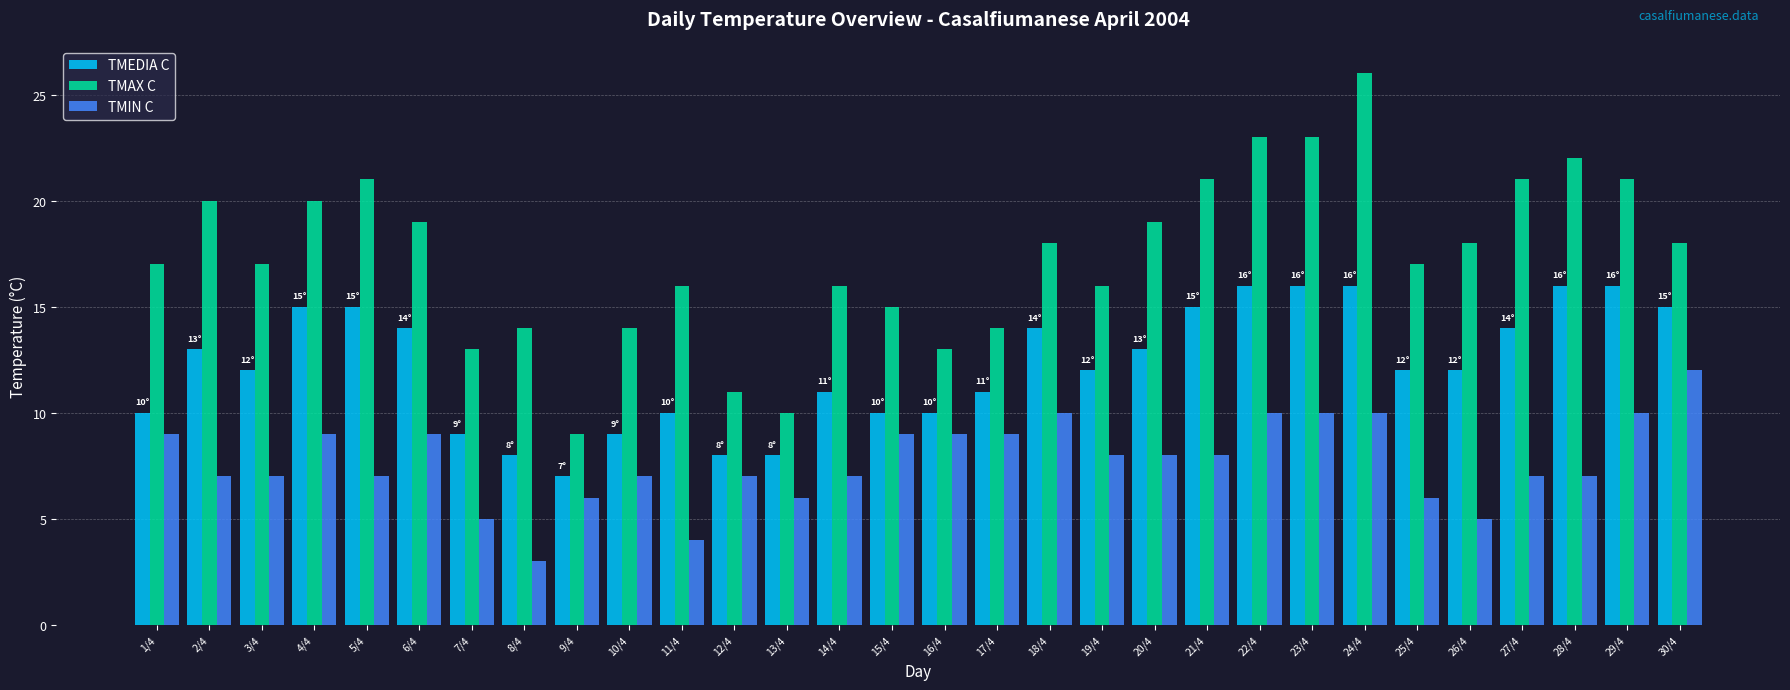

Reading left to right, what are all the values shown in this chart?

TMEDIA C: 10	13	12	15	15	14	9	8	7	9	10	8	8	11	10	10	11	14	12	13	15	16	16	16	12	12	14	16	16	15
TMAX C: 17	20	17	20	21	19	13	14	9	14	16	11	10	16	15	13	14	18	16	19	21	23	23	26	17	18	21	22	21	18
TMIN C: 9	7	7	9	7	9	5	3	6	7	4	7	6	7	9	9	9	10	8	8	8	10	10	10	6	5	7	7	10	12